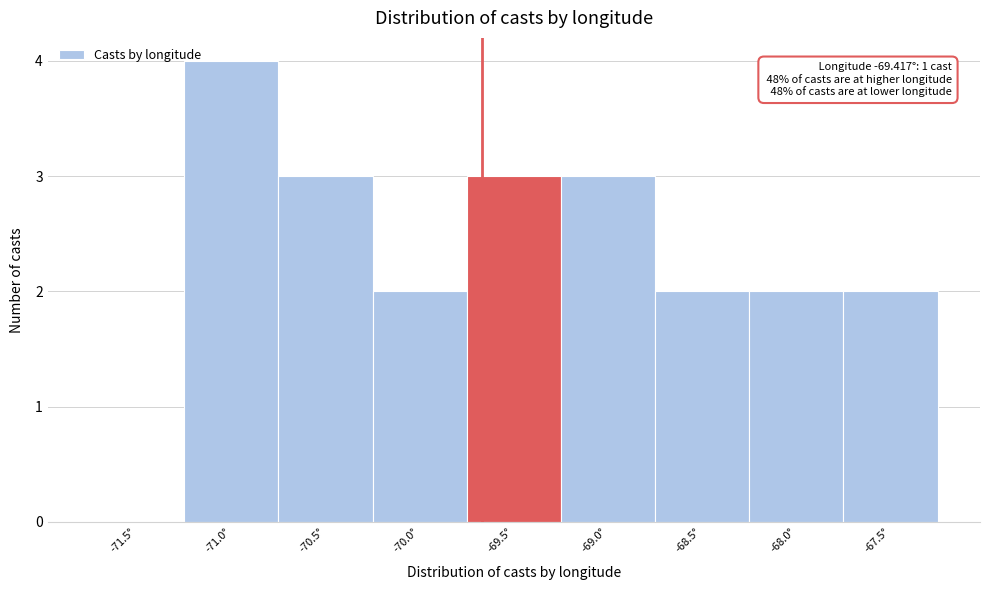

Reading left to right, list all the values displayed in this chart.

-71.5°=0	-71.0°=4	-70.5°=3	-70.0°=2	-69.5°=3	-69.0°=3	-68.5°=2	-68.0°=2	-67.5°=2